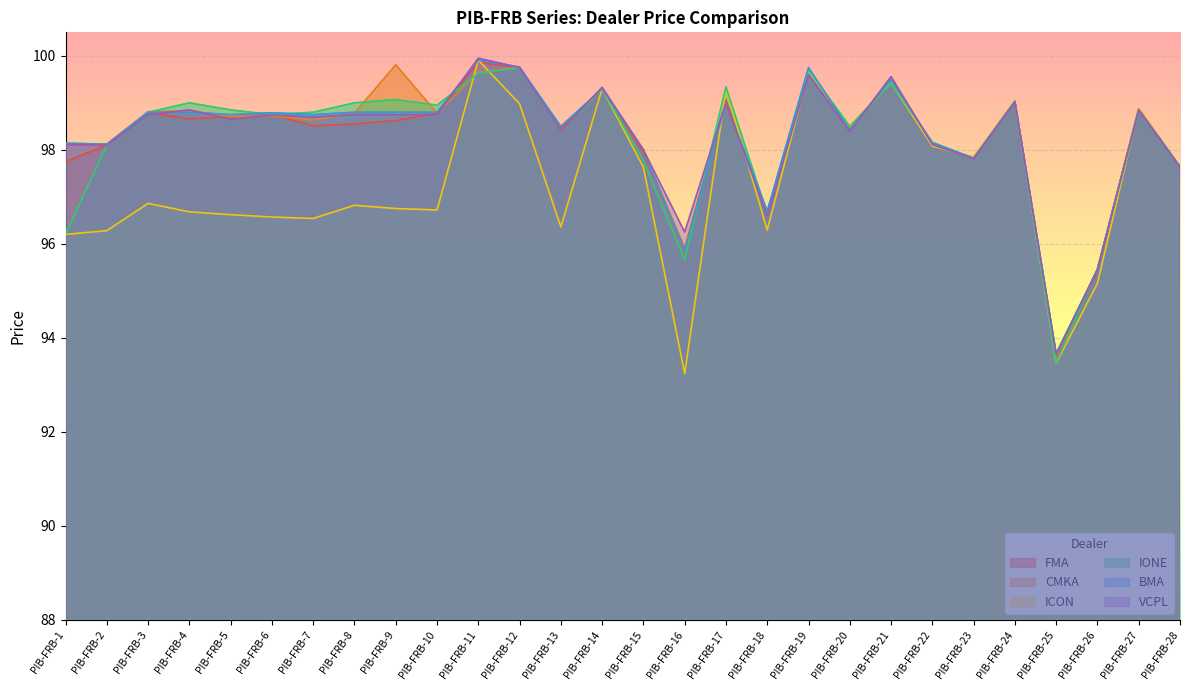

What is the difference between the IONE values at PIB-FRB-22 and PIB-FRB-10?

0.8